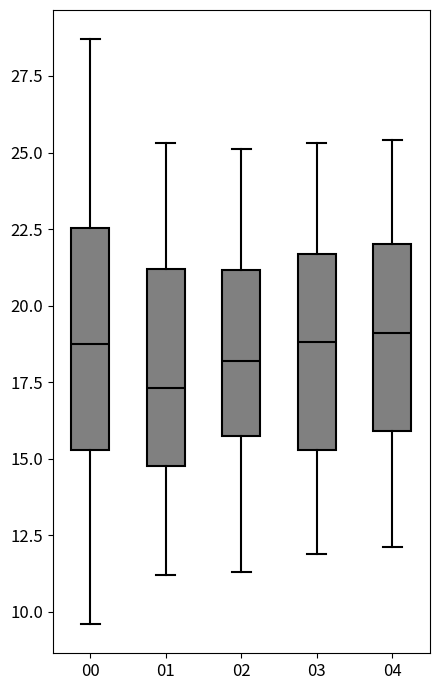

Where is the upper edge of the box at x = 02 on the y-axis? The values are not printed on the chart, so give them approximately, as read against the axis.

21.0